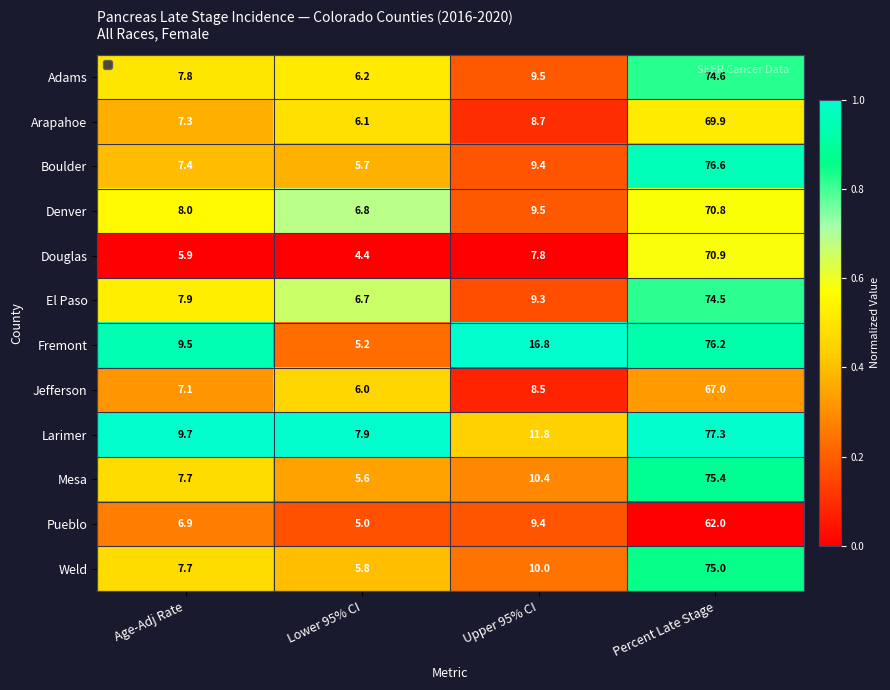

The Adams series shows 15.2 at Upper 95% CI. True or false?

False